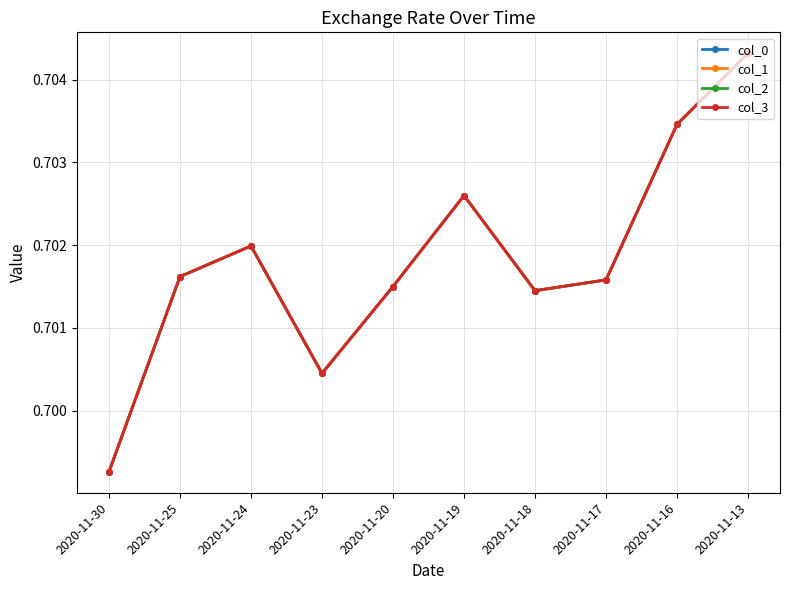

Is this an area chart (filled region under the line)?

No